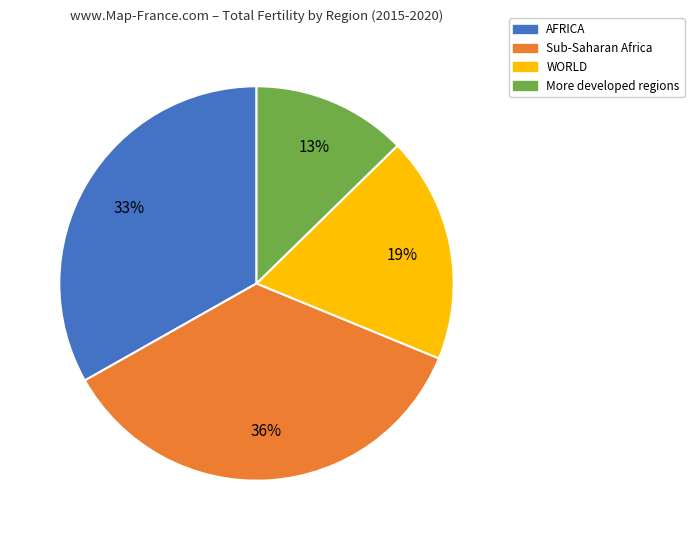

To the nearest percent, what percentage of the pie is Sub-Saharan Africa?

36%